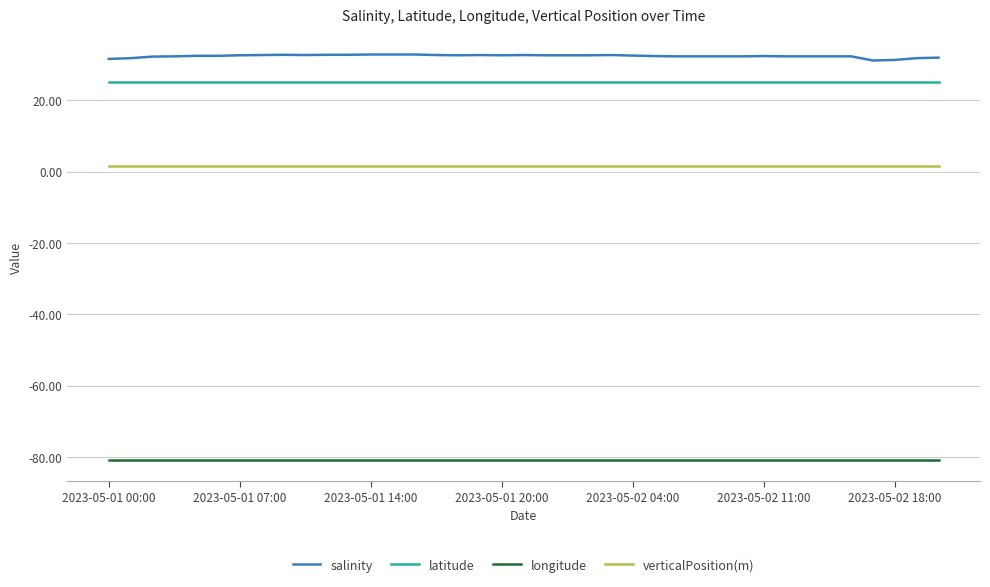

List the series in order of their peak value, lowest first.

longitude, verticalPosition(m), latitude, salinity